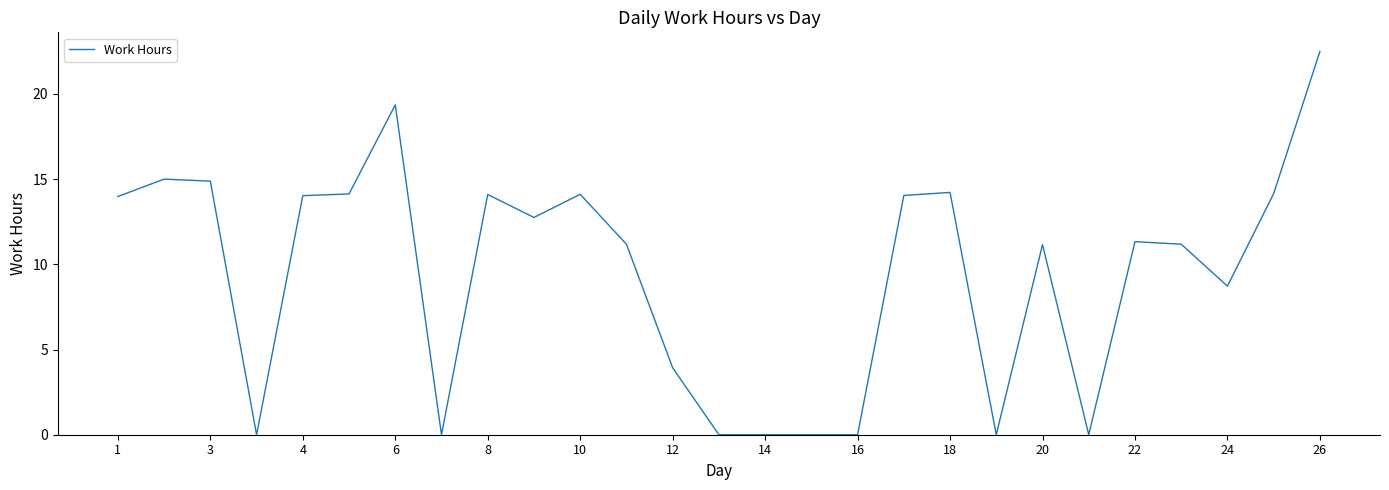

What is the difference between the maximum and minimum values?

22.5